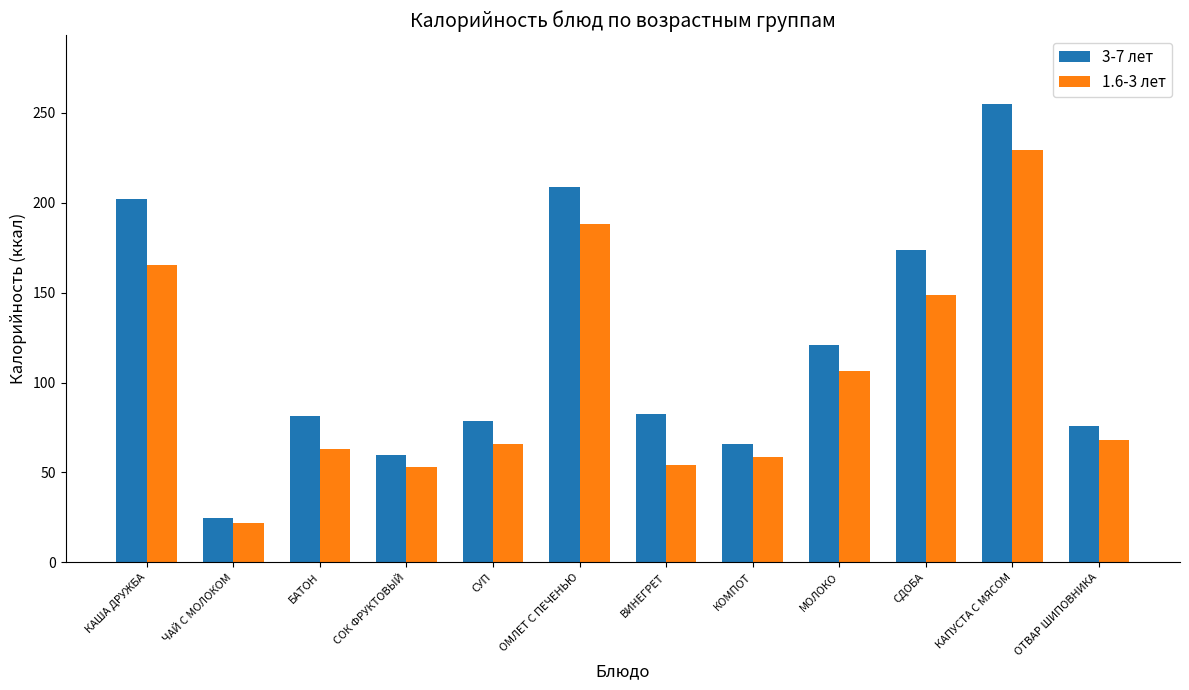

How many values in the 3-7 лет series exceed 82?

6